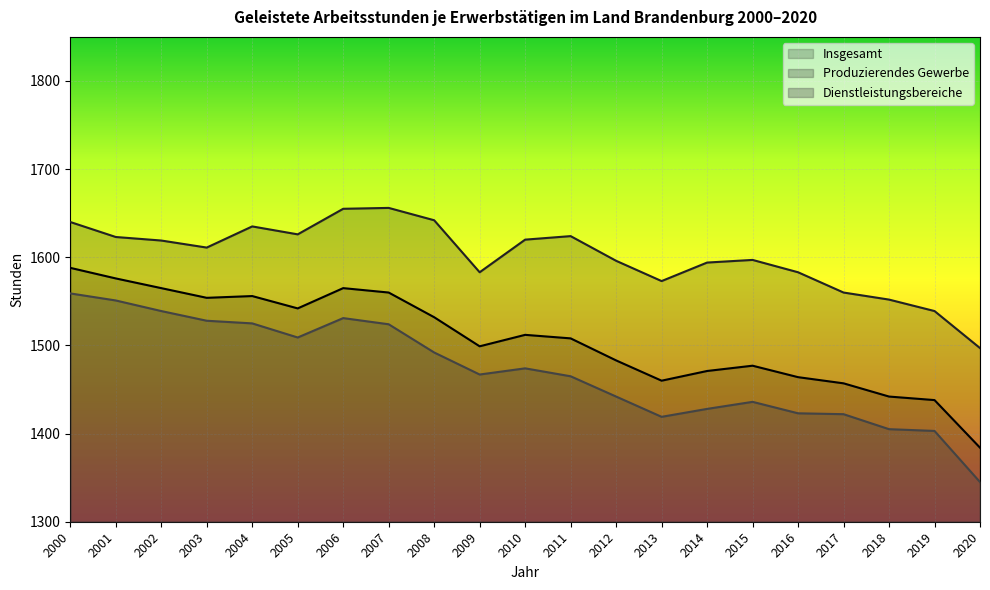

How many data points in Produzierendes Gewerbe are less than 1611?

10